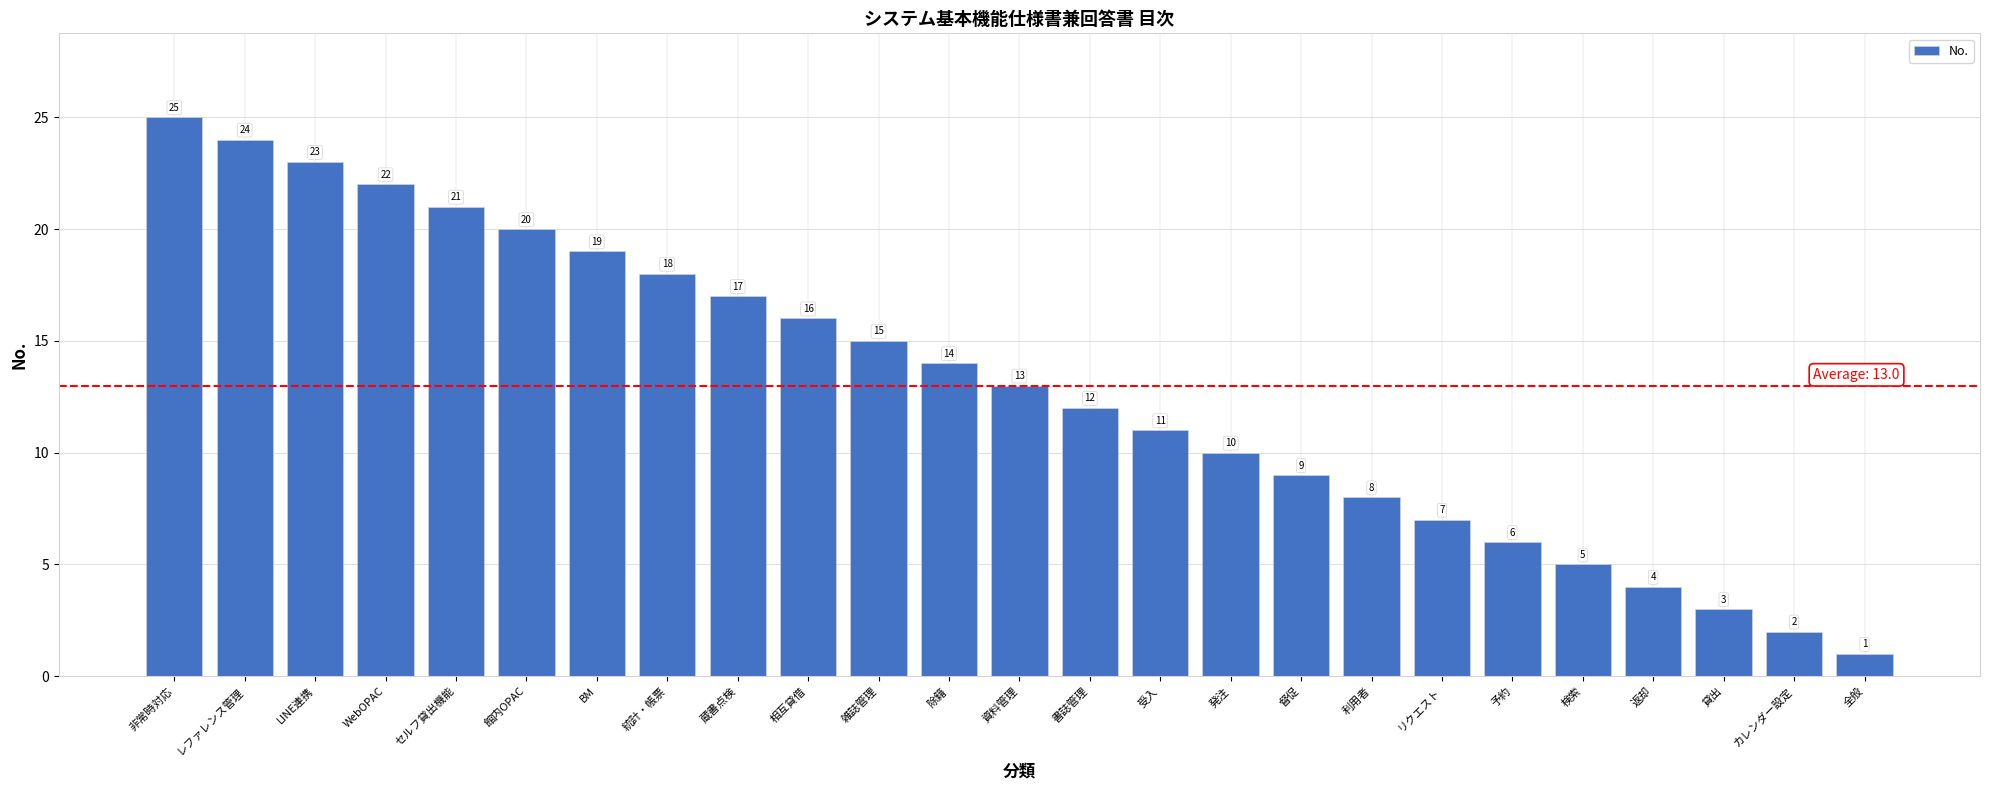

List the labels in order of value, smallest first.

全般, カレンダー設定, 貸出, 返却, 検索, 予約, リクエスト, 利用者, 督促, 発注, 受入, 書誌管理, 資料管理, 除籍, 雑誌管理, 相互貸借, 蔵書点検, 統計・帳票, BM, 館内OPAC, セルフ貸出機能, WebOPAC, LINE連携, レファレンス管理, 非常時対応